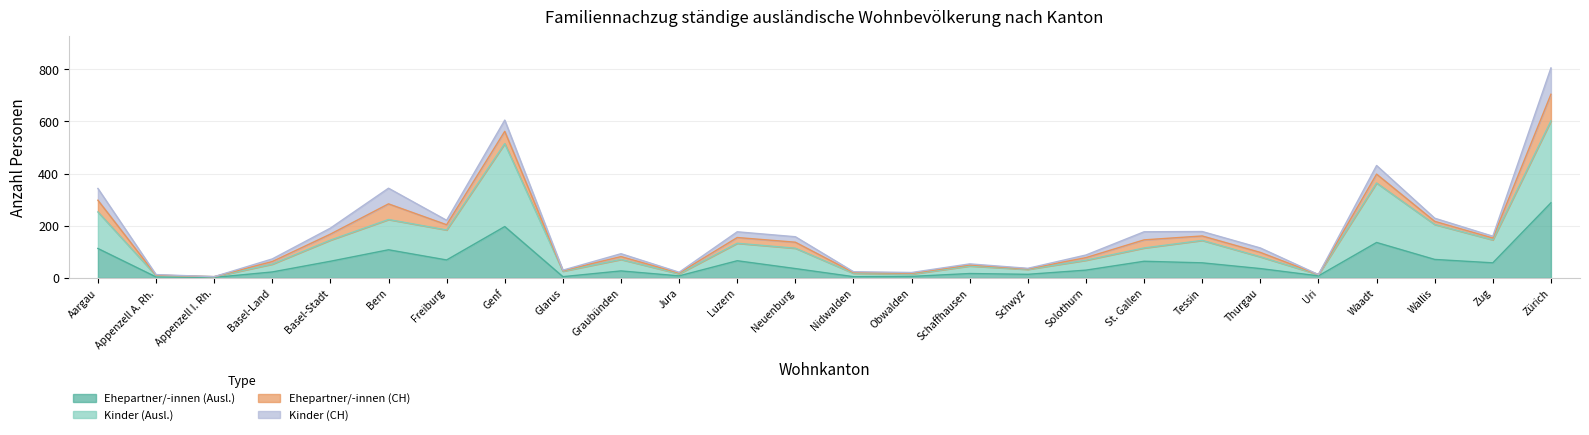

What is the minimum value for Ehepartner/-innen (Ausl.)?

2